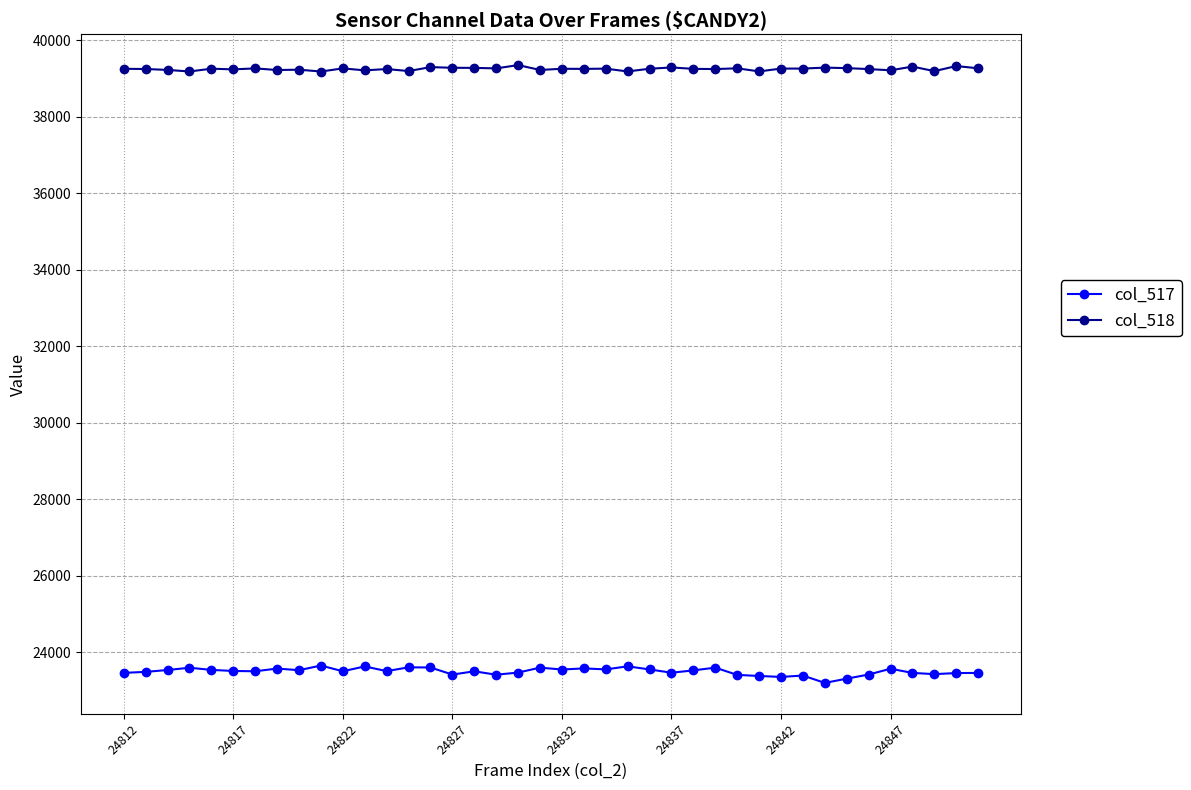

In col_517, how many points are higher than both neighbors (excluding endpoints)?

12